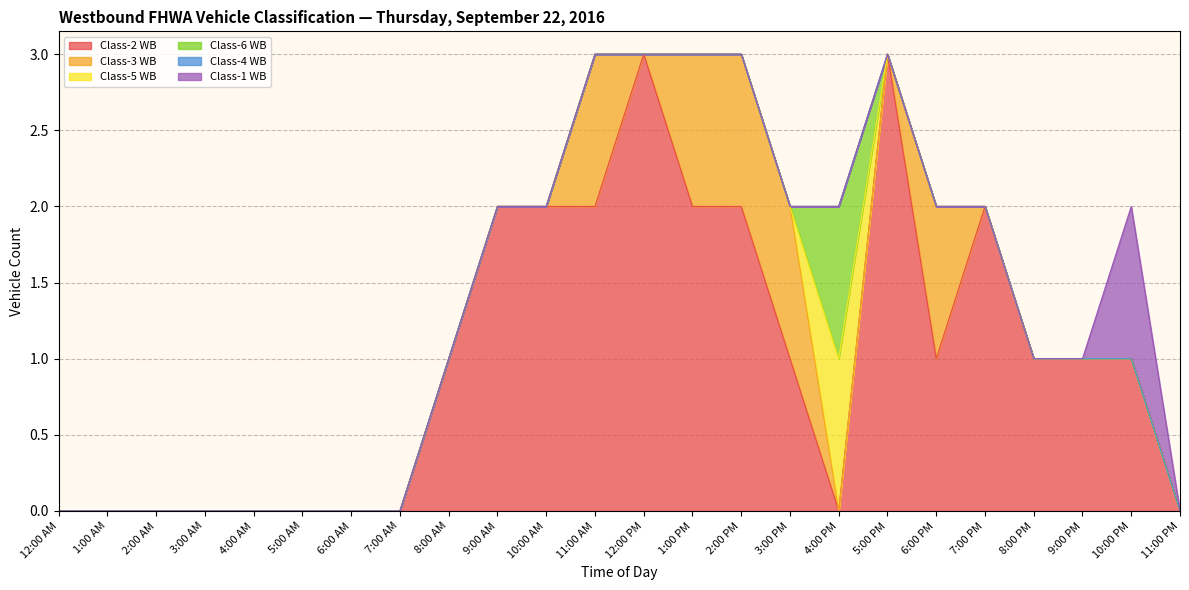

True or false: Class-1 WB and Class-6 WB intersect in this chart.

False